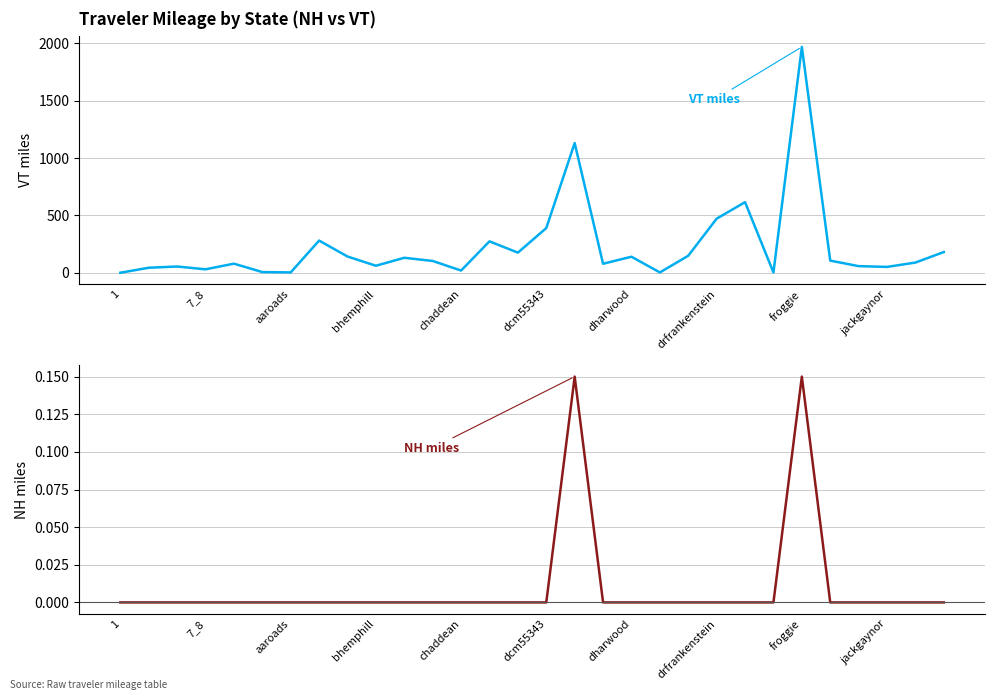

What is the difference between the maximum and second lowest values in the NH miles series?

0.1